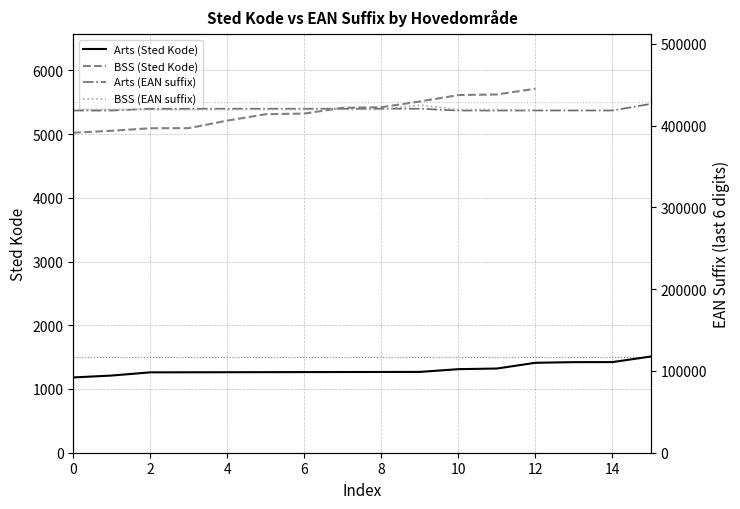

What is the value of the 10th point from the left?

1268